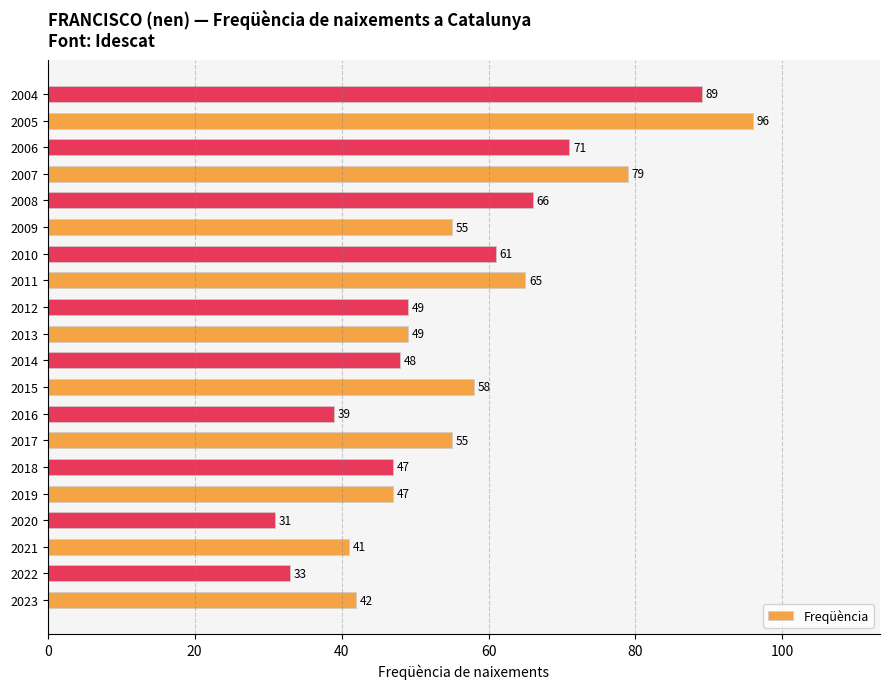

What is the approximate value at 2020, to the nearest 5?

30